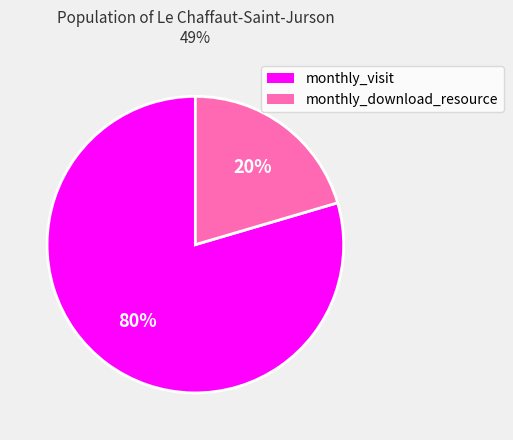

To the nearest percent, what is the average slice percentage?

50%